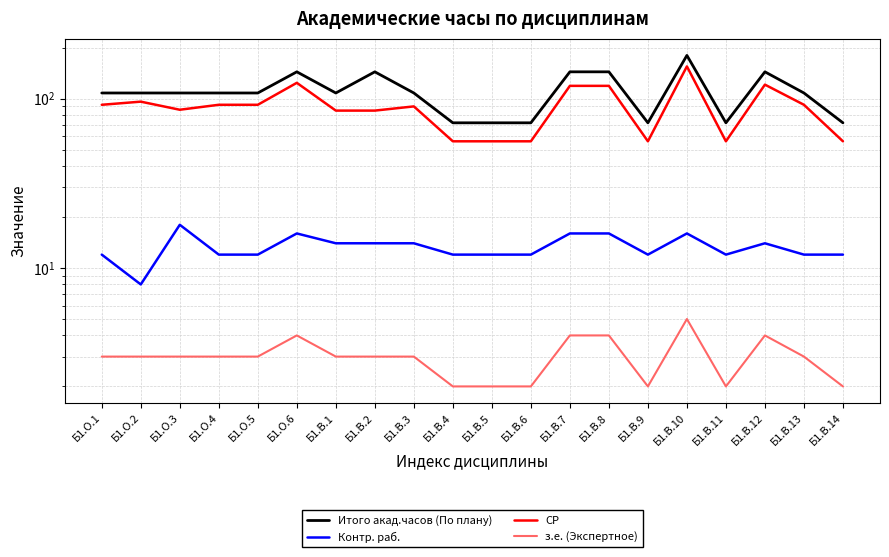

Where is СР nearest to the value 105?

Б1.О.2